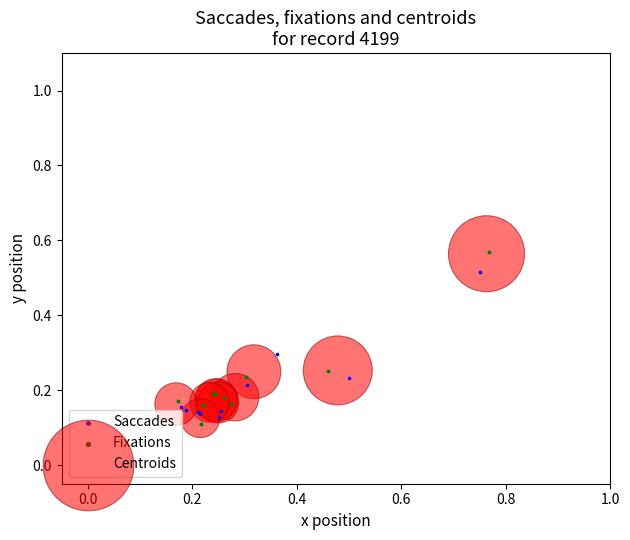

Which series has the widest spread of Y values?

Fixations